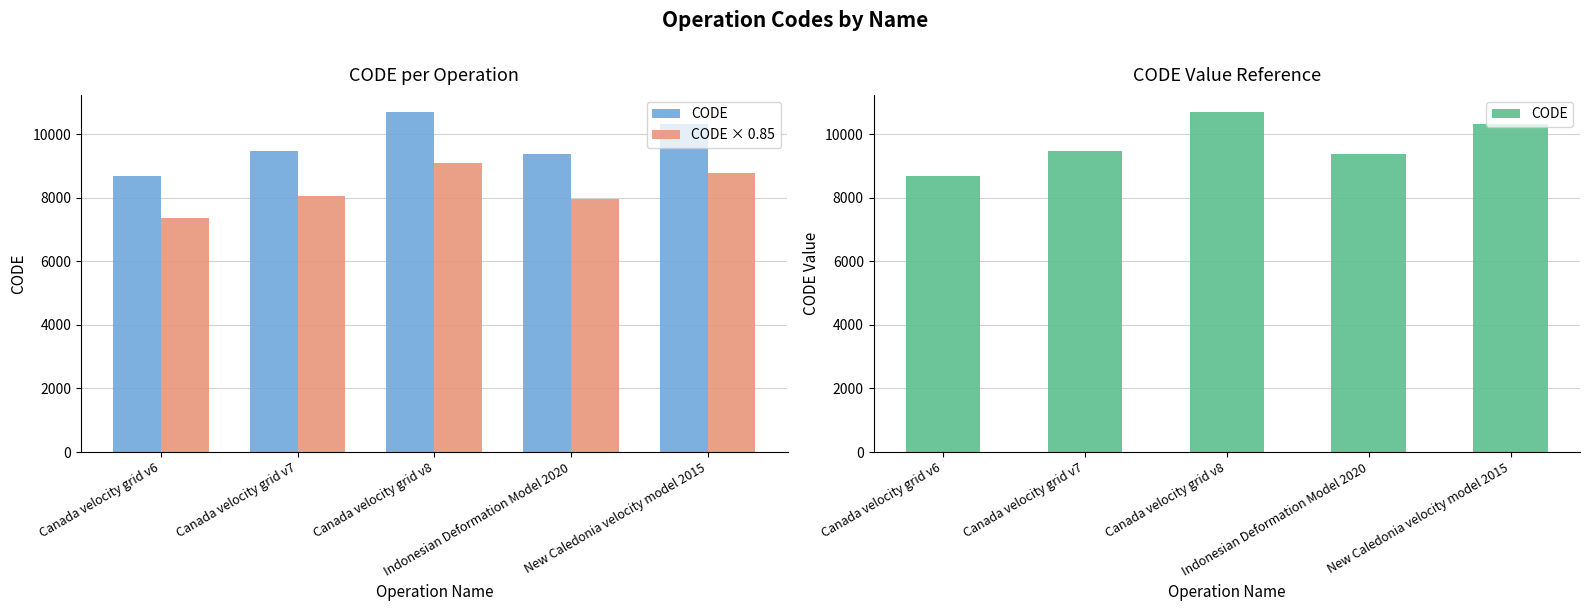

What is the total value across all series at Canada velocity grid v7?

17543.5